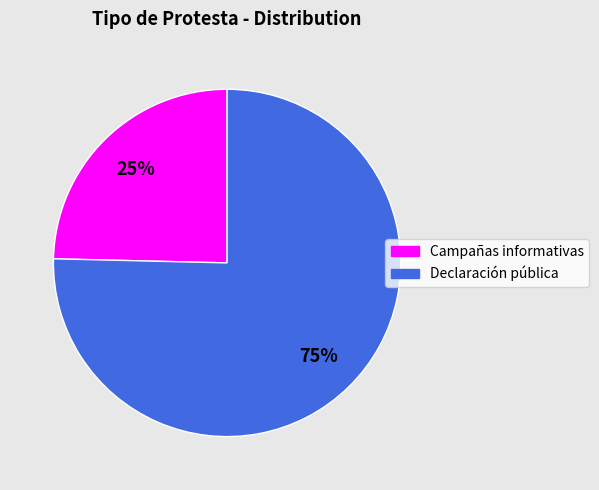

Is the sum of Campañas informativas and Declaración pública greater than half?

Yes